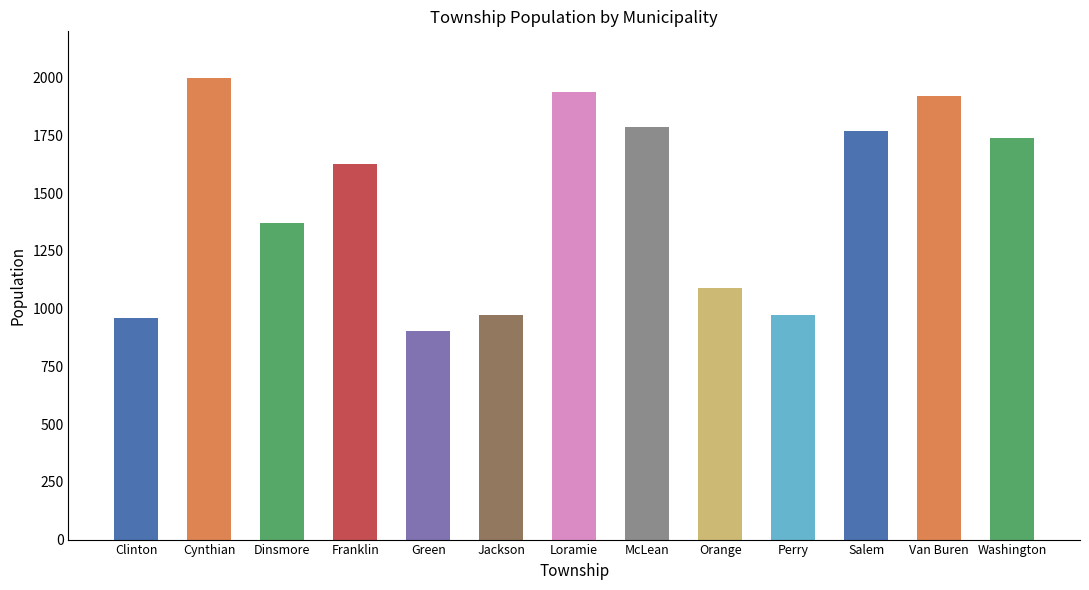

How many distinct data groups are displayed?

1